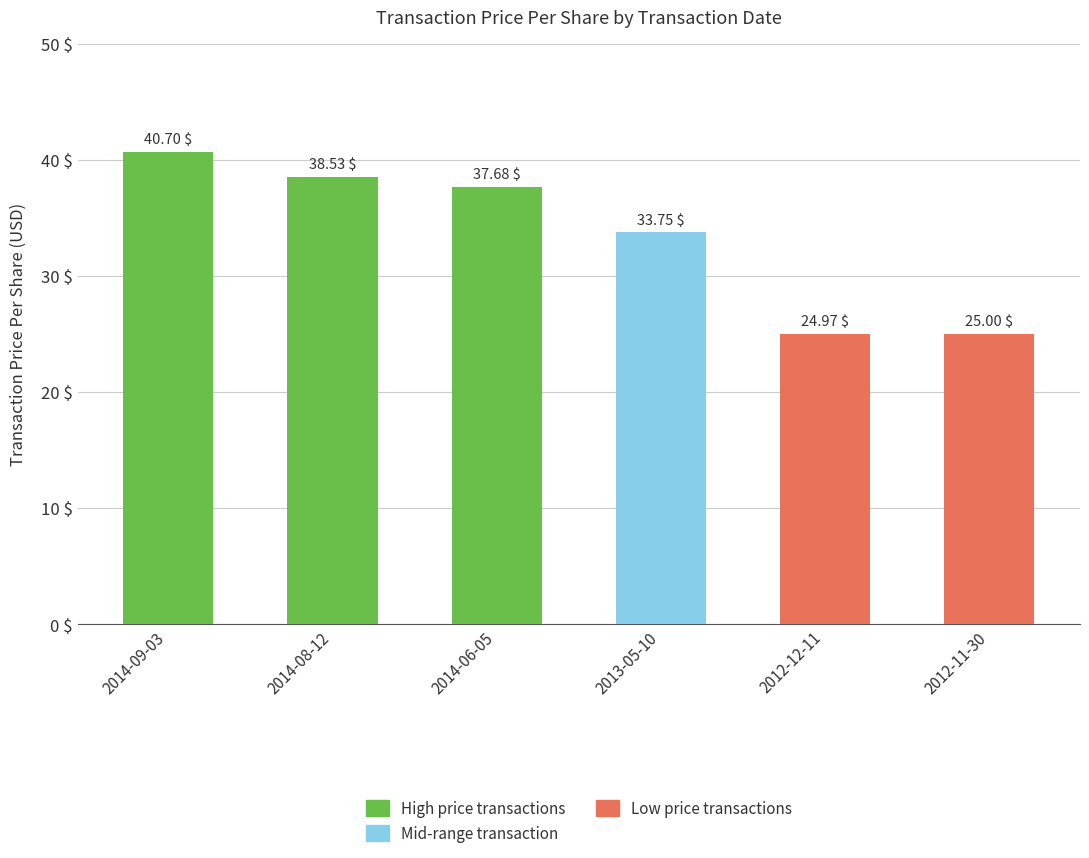

What is the sum of all values?

200.6